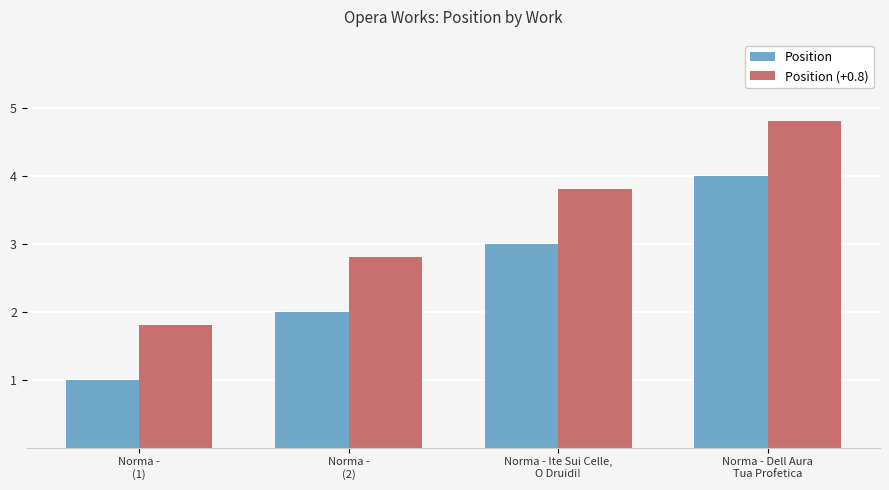

The value of Position at Norma - Dell Aura
Tua Profetica is 1.0. True or false?

False